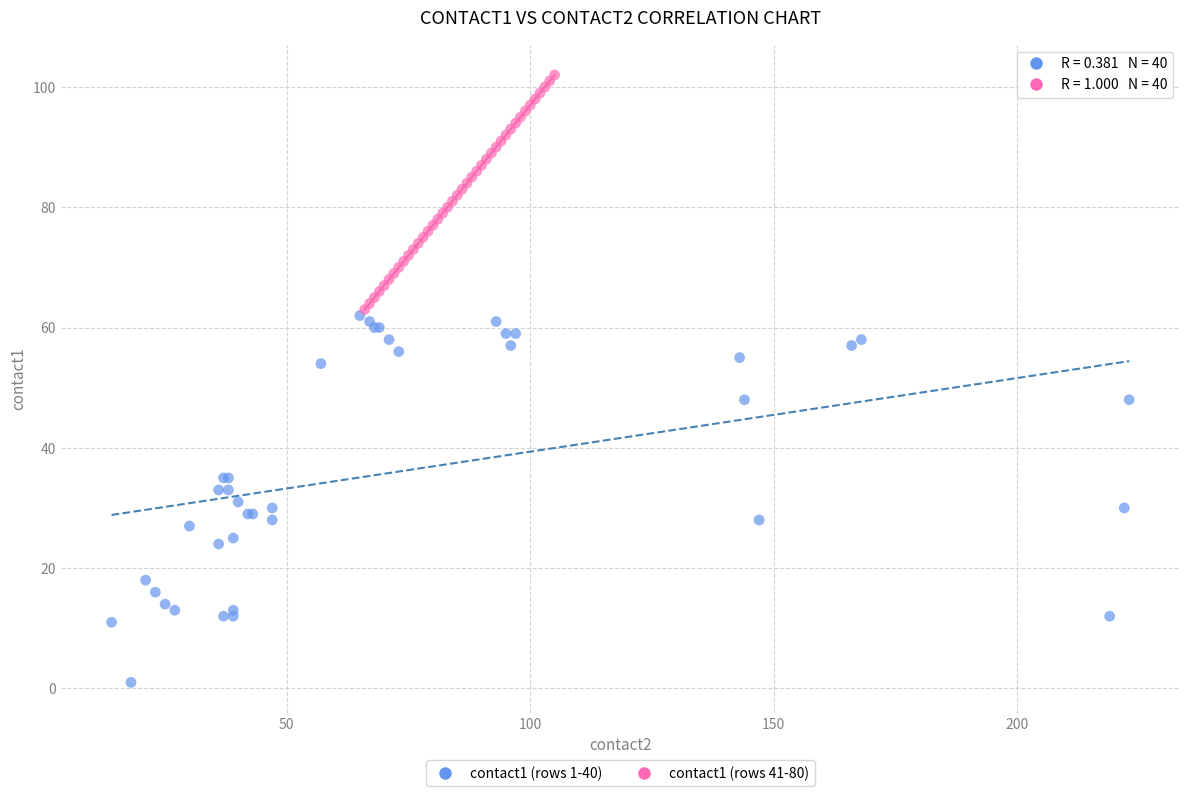

What are all the series names shown in the legend?

contact1 (rows 1-40), contact1 (rows 41-80)